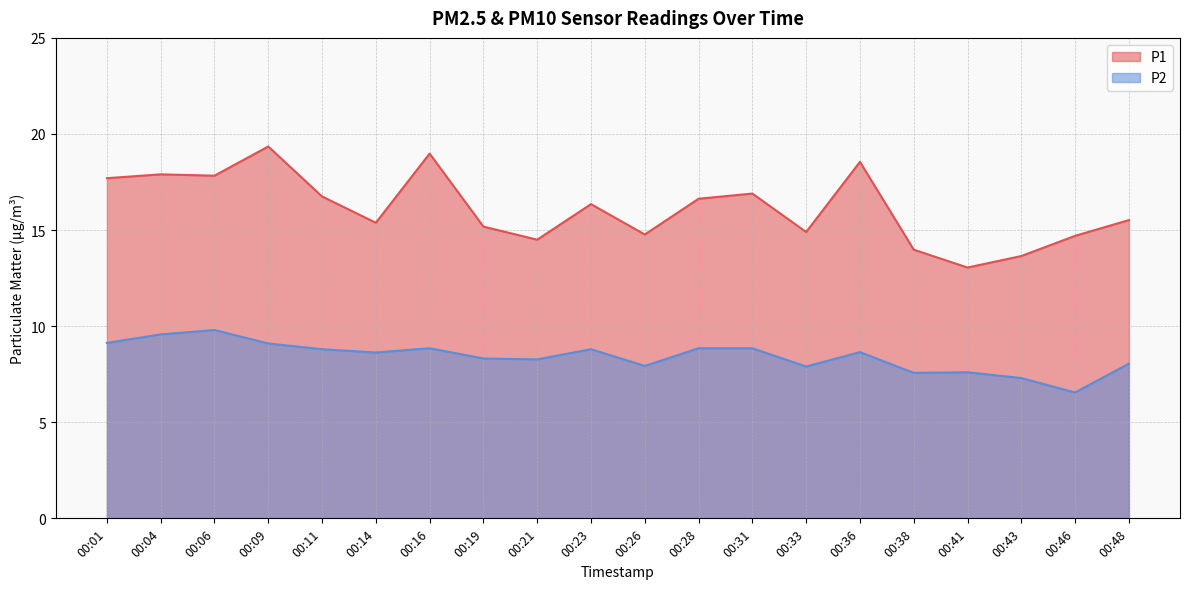

Reading left to right, transcribe all the data shown in this chart.

P1: 00:01=17.7	00:04=17.9	00:06=17.8	00:09=19.4	00:11=16.8	00:14=15.4	00:16=19.0	00:19=15.2	00:21=14.5	00:23=16.4	00:26=14.8	00:28=16.6	00:31=16.9	00:33=14.9	00:36=18.6	00:38=14.0	00:41=13.1	00:43=13.7	00:46=14.7	00:48=15.5
P2: 00:01=9.1	00:04=9.6	00:06=9.8	00:09=9.1	00:11=8.8	00:14=8.6	00:16=8.8	00:19=8.3	00:21=8.3	00:23=8.8	00:26=7.9	00:28=8.8	00:31=8.8	00:33=7.9	00:36=8.7	00:38=7.6	00:41=7.6	00:43=7.3	00:46=6.5	00:48=8.1